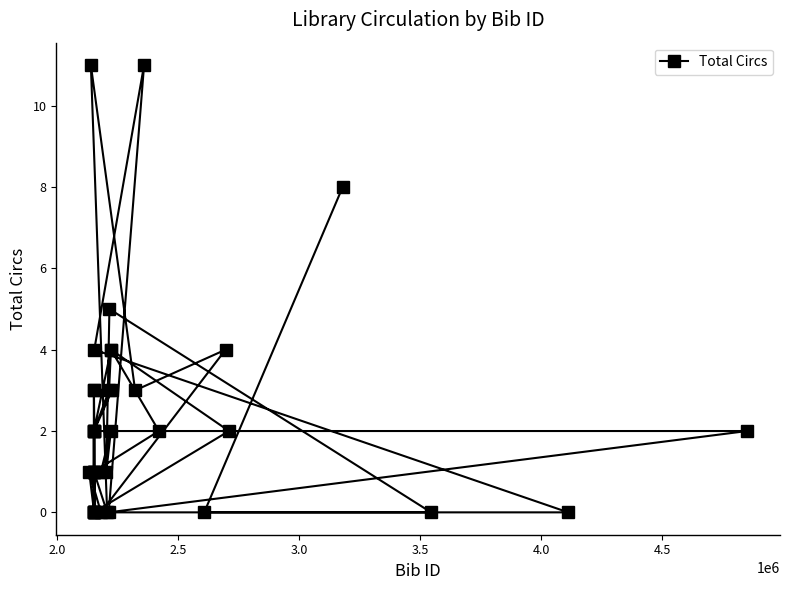

What is the difference between the maximum and minimum values?

11